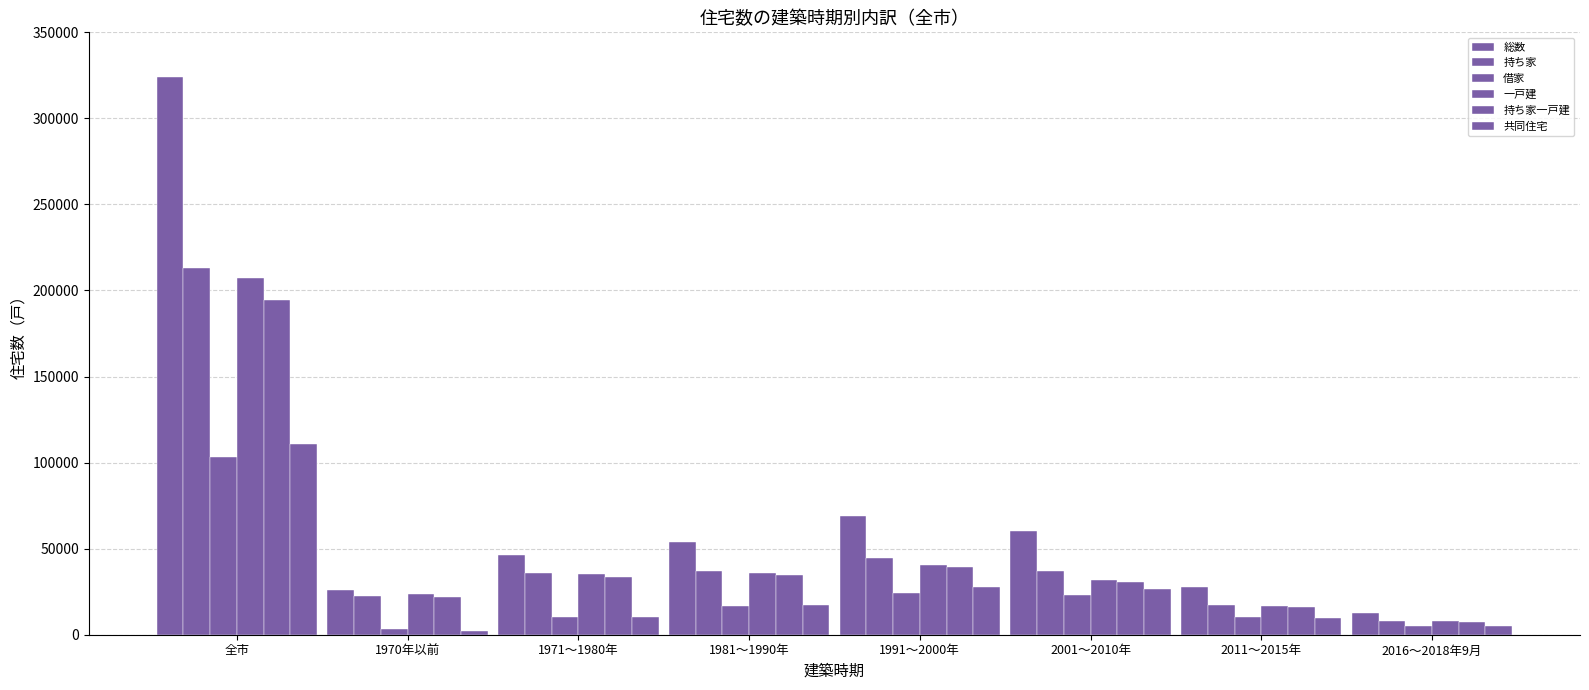

List the series in order of their peak value, highest first.

総数, 持ち家, 一戸建, 持ち家一戸建, 共同住宅, 借家